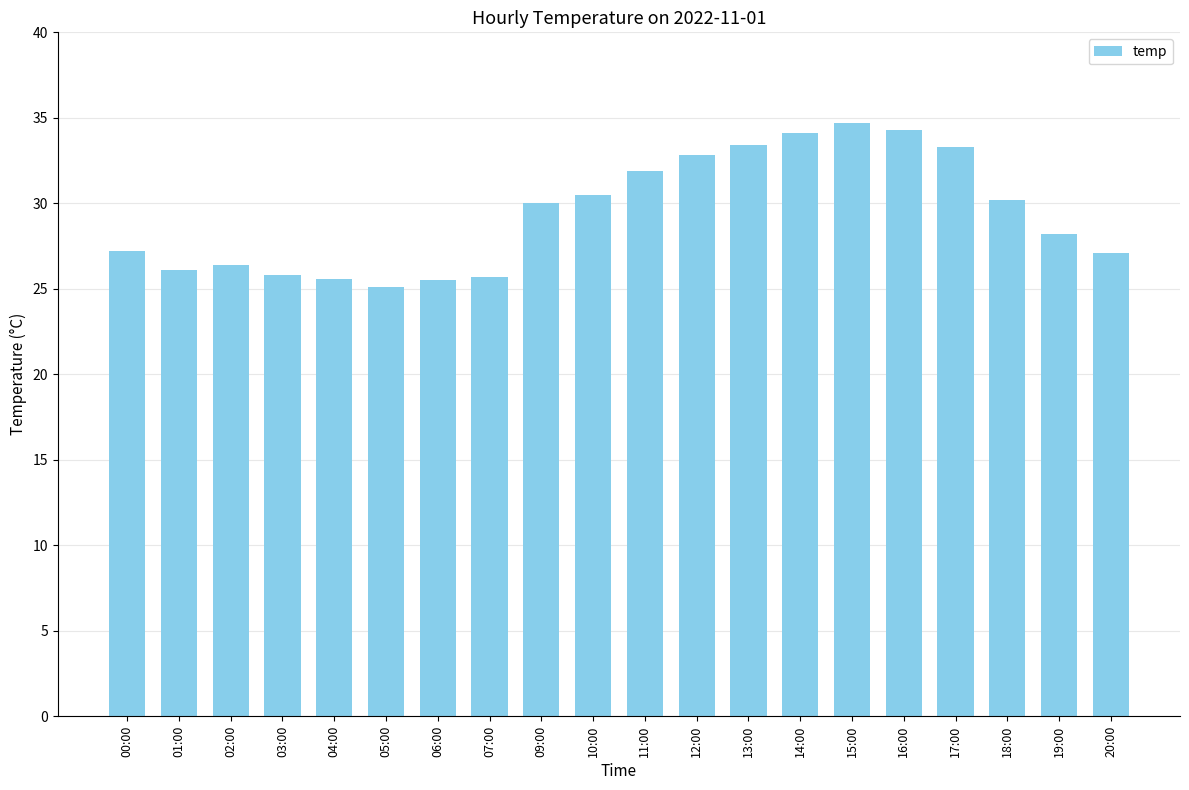

The chart shows a value of 33.4 at 13:00. True or false?

True